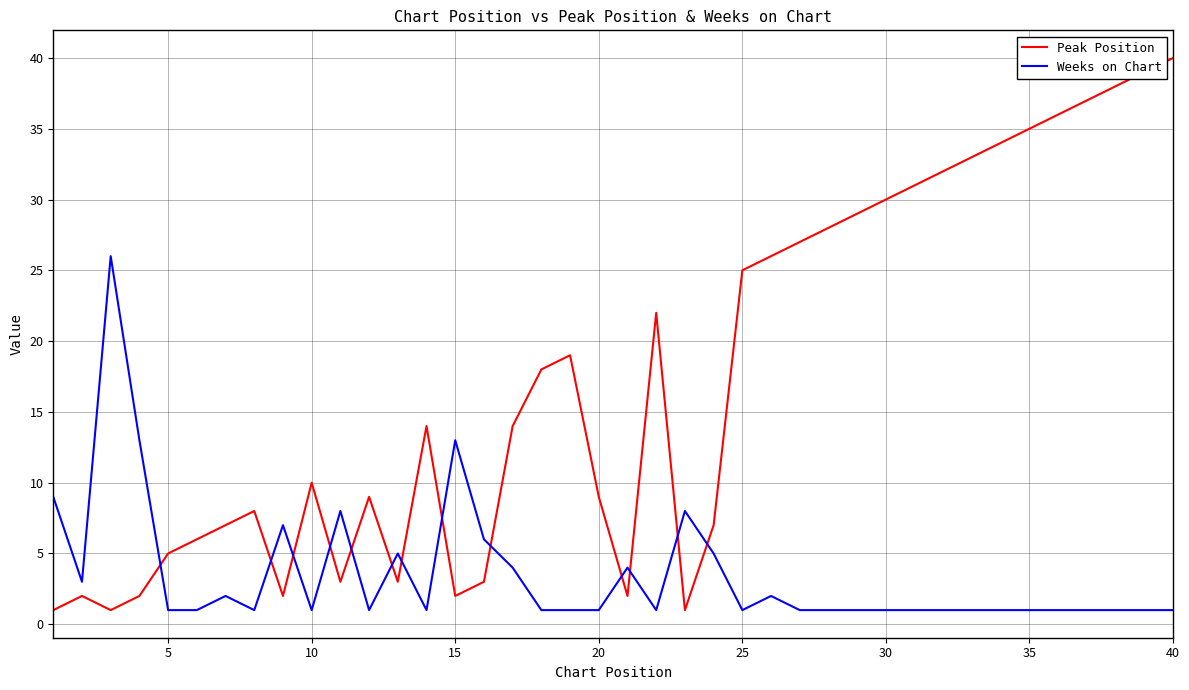

After their last crossing, which series has the higher values: Peak Position or Weeks on Chart?

Peak Position